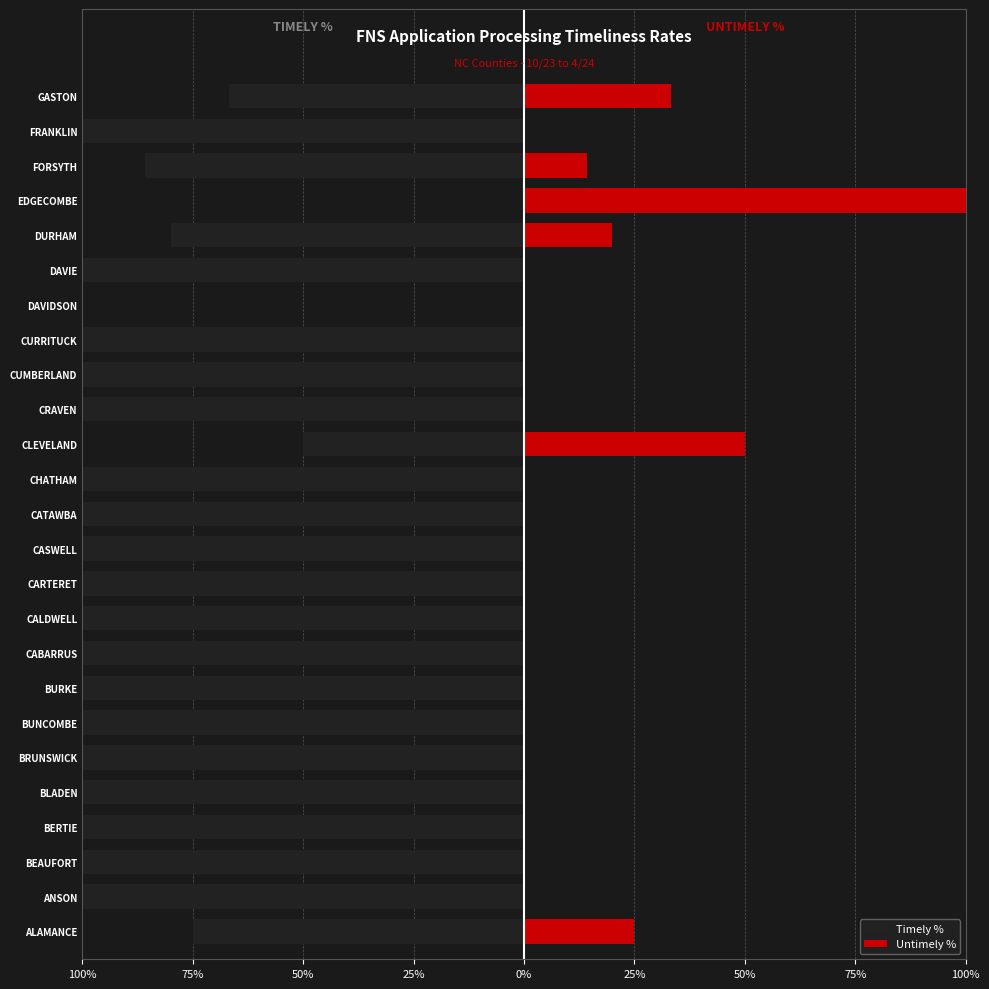

Is the value of Timely % at FORSYTH greater than the value of Untimely % at BERTIE?

No